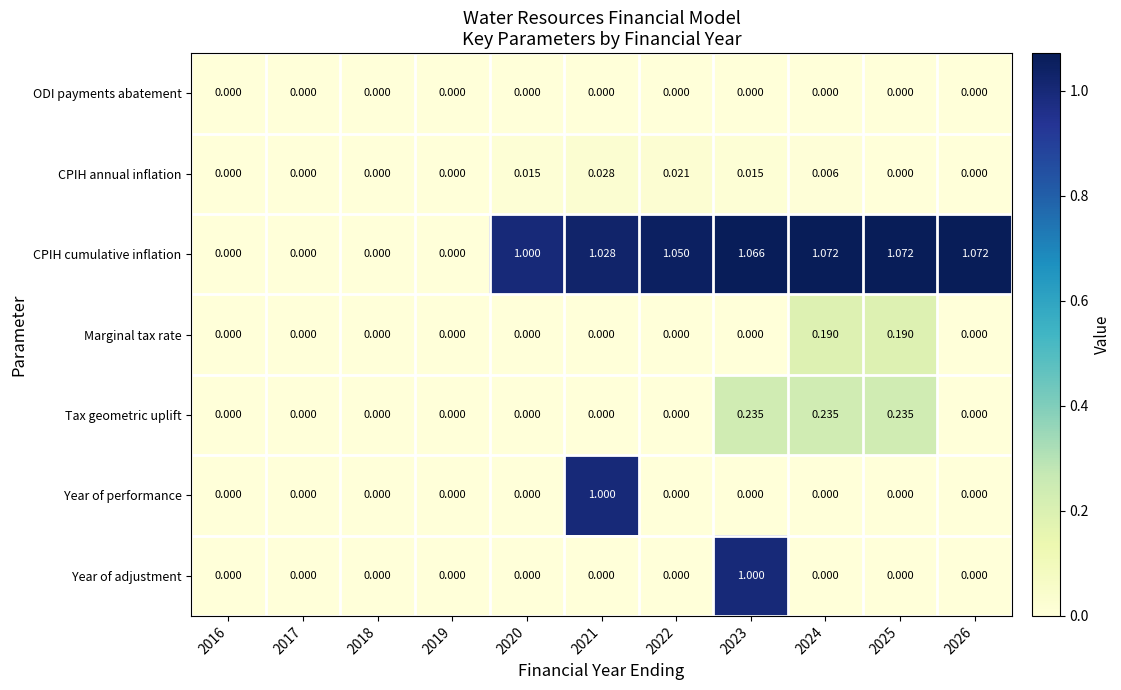

Which series changed the most between 2018 and 2022?

CPIH cumulative inflation